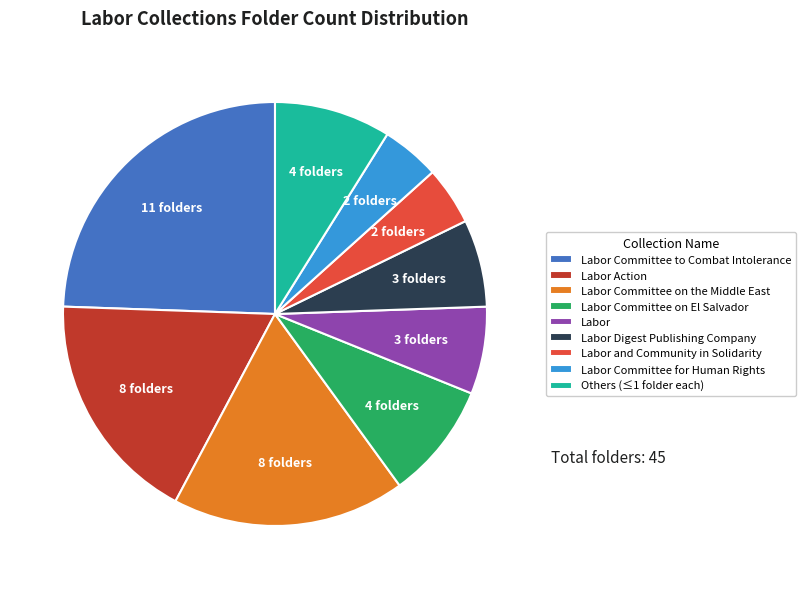

The Labor Committee to Combat Intolerance slice represents 24% of the pie. True or false?

True